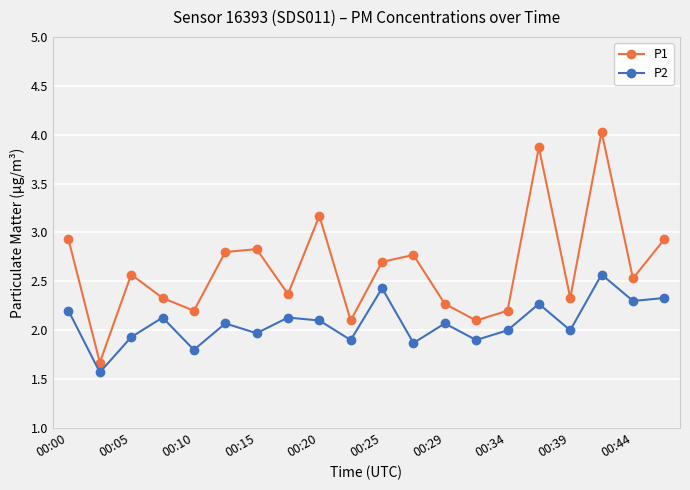

What is the smallest value displayed?

1.6